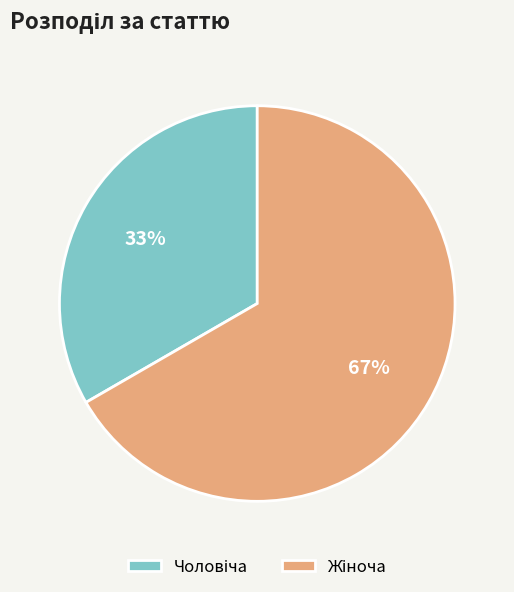

Does any single category account for the majority?

Yes